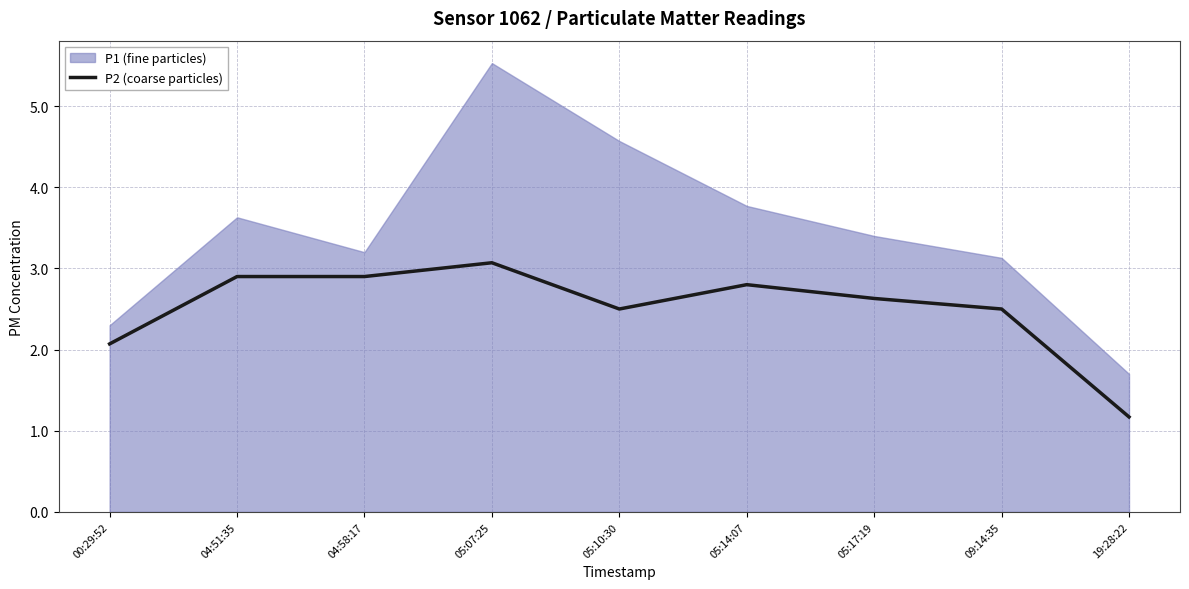

Count the number of categories in the chart.

9